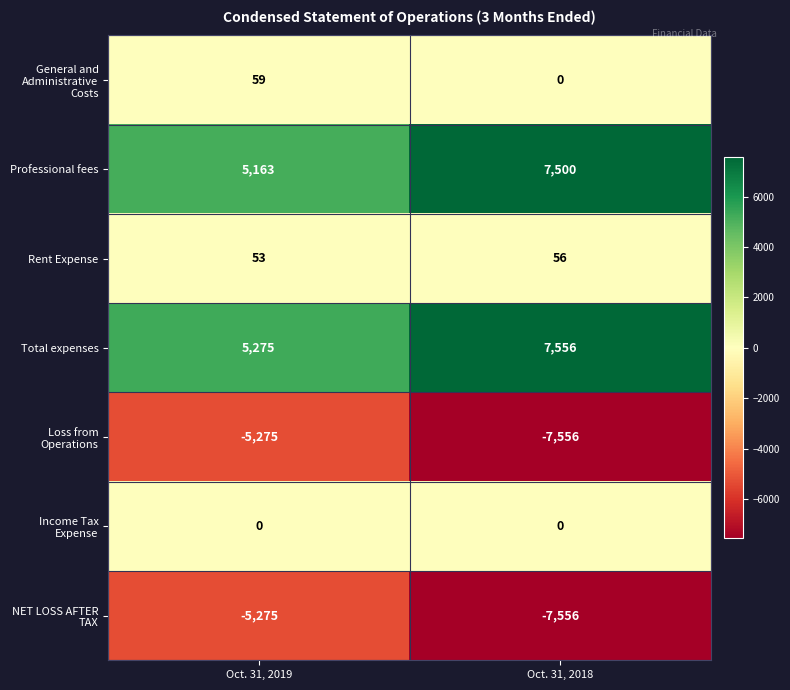

The NET LOSS AFTER TAX series shows -8330 at Oct. 31, 2019. True or false?

False